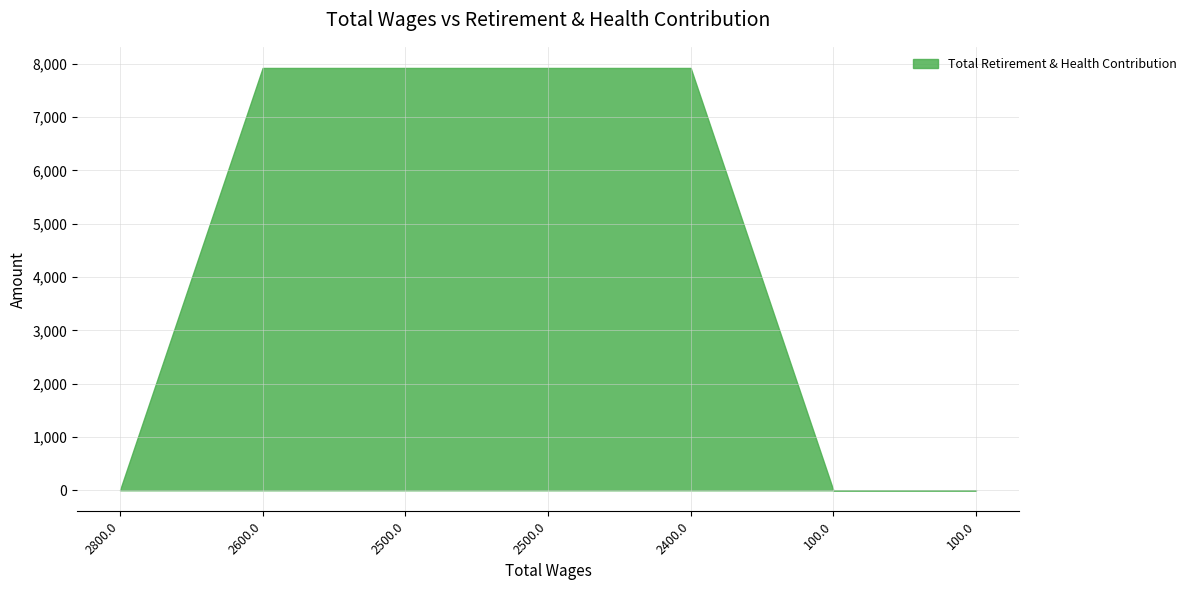

Where is the data nearest to the value 3960?

2800.0